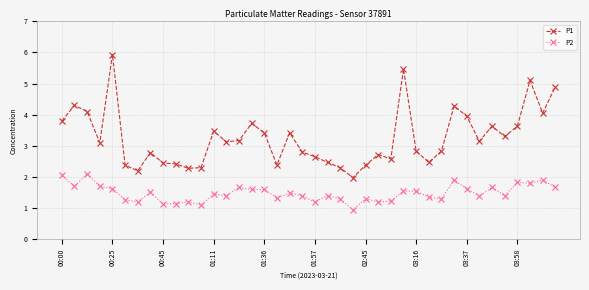

Which series has the largest range (max minus min)?

P1